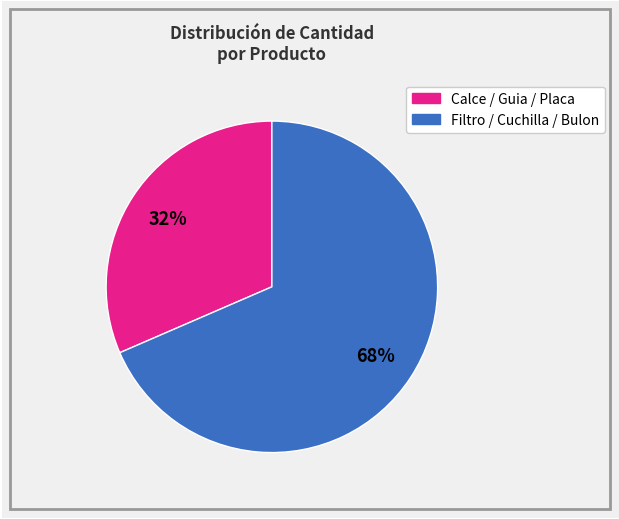

Is there any slice that represents more than half of the pie?

Yes